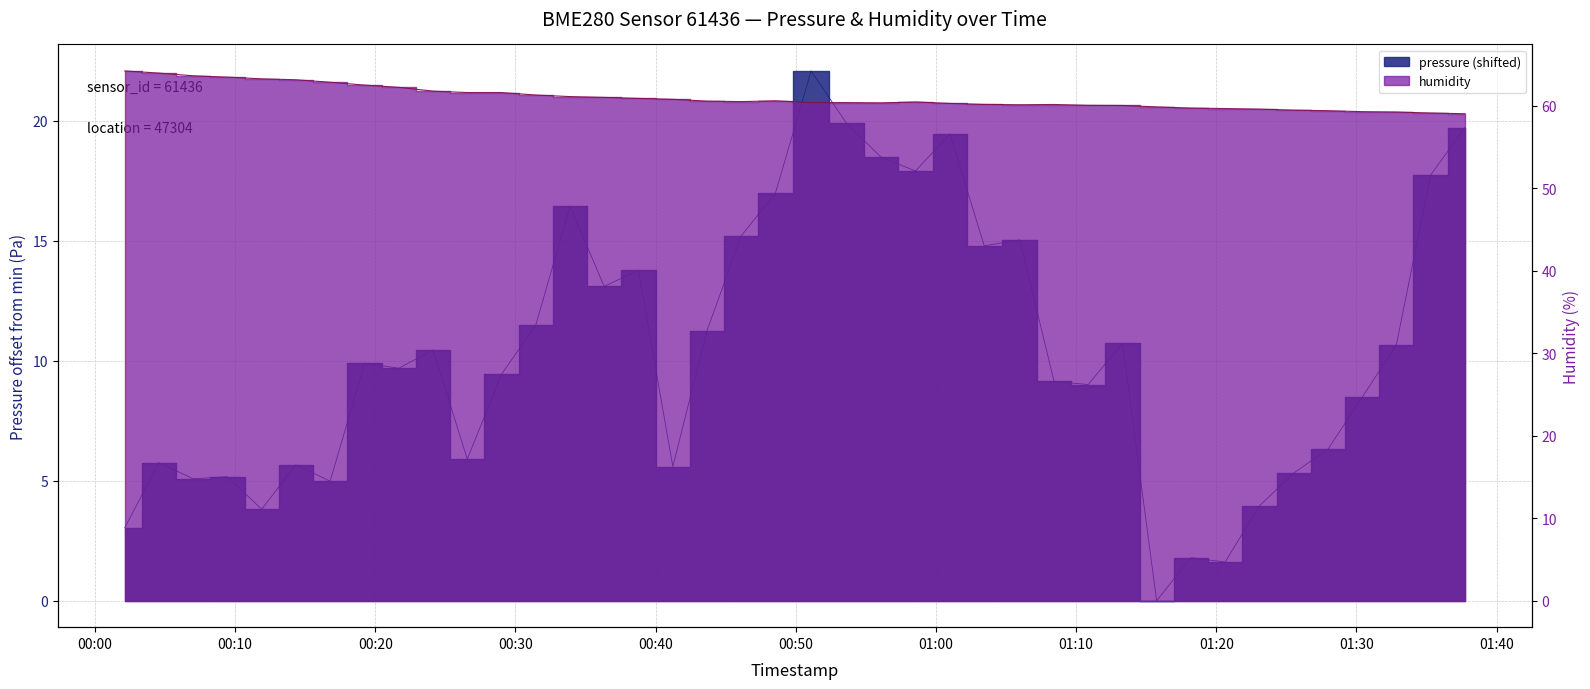

How many lines are shown in the chart?

2